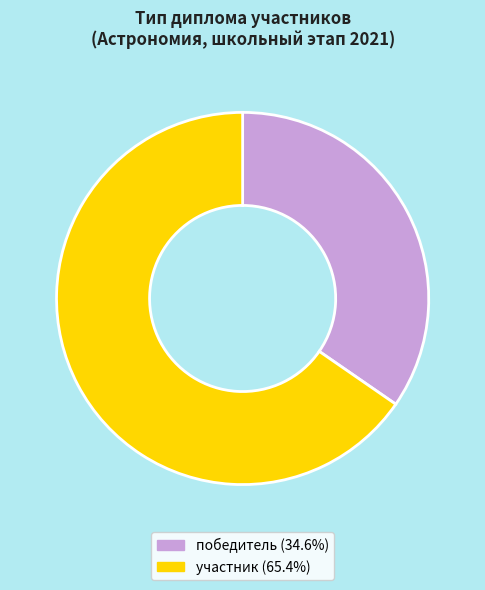

Combined, do участник (65.4%) and победитель (34.6%) account for over 50%?

Yes